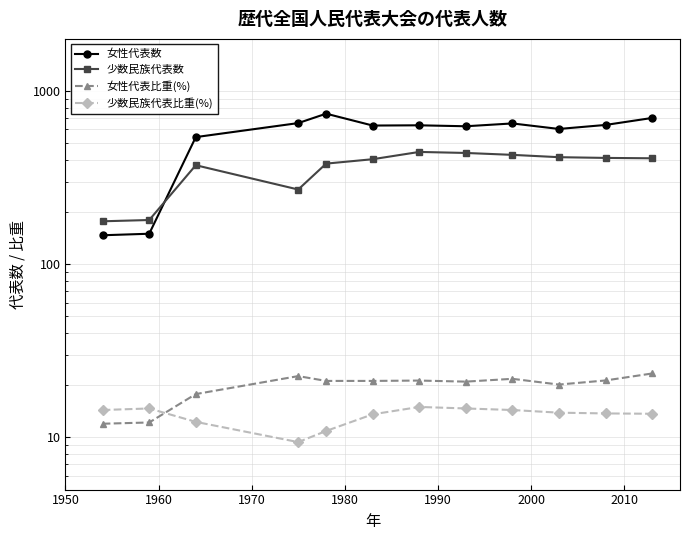

Rank the series by their maximum value, from lowest to highest.

少数民族代表比重(%), 女性代表比重(%), 少数民族代表数, 女性代表数